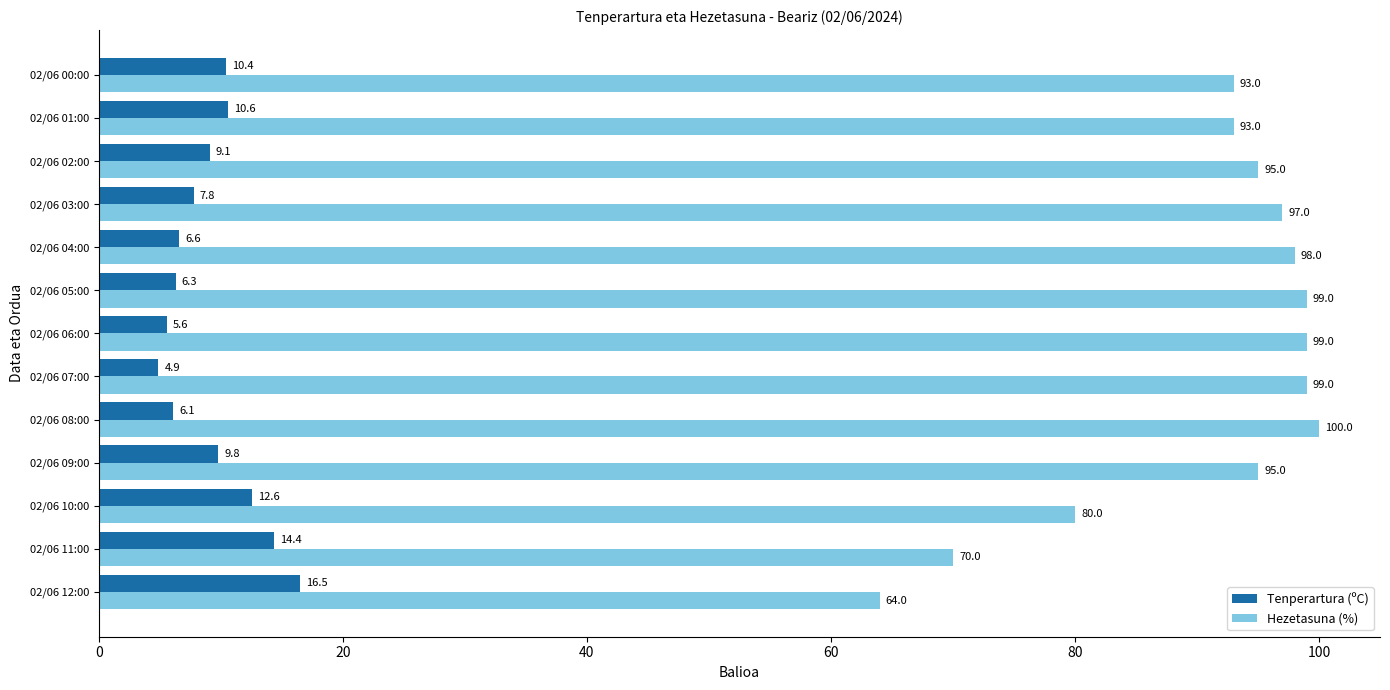

Is it true that Hezetasuna (%) equals 98.0 at 02/06 04:00?

True